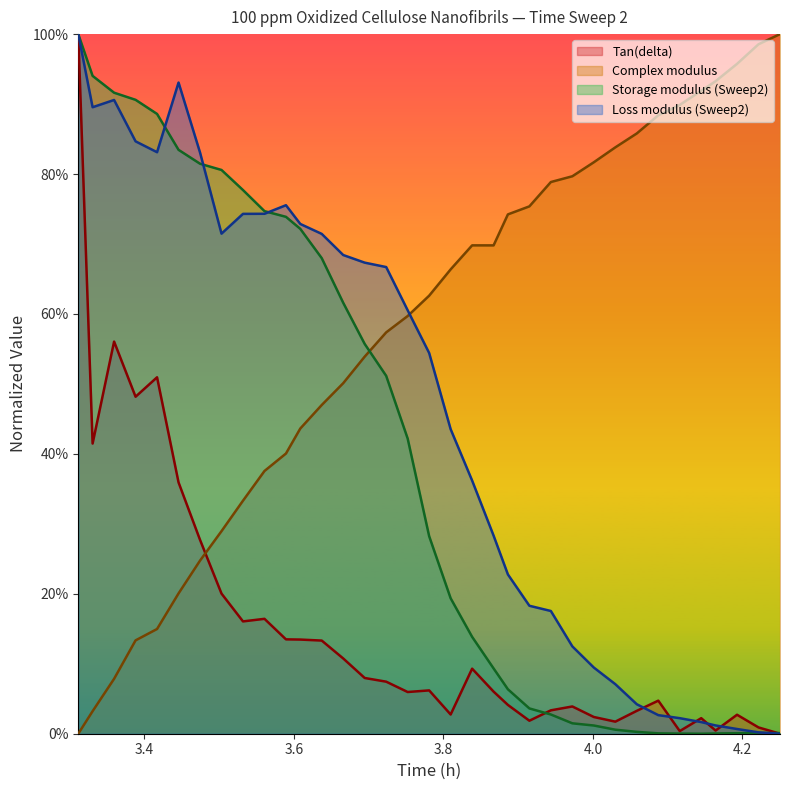

What are all the series names shown in the legend?

Tan(delta), Complex modulus, Storage modulus (Sweep2), Loss modulus (Sweep2)